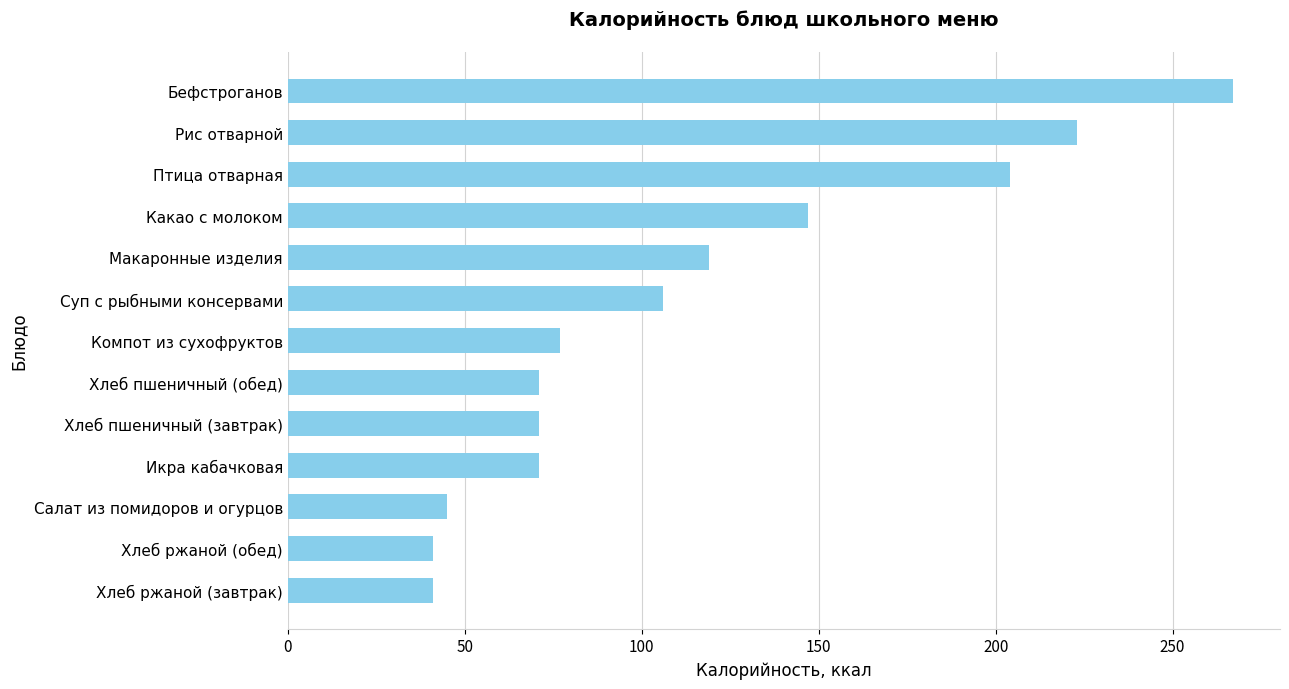

What is the minimum value shown in the chart?

41